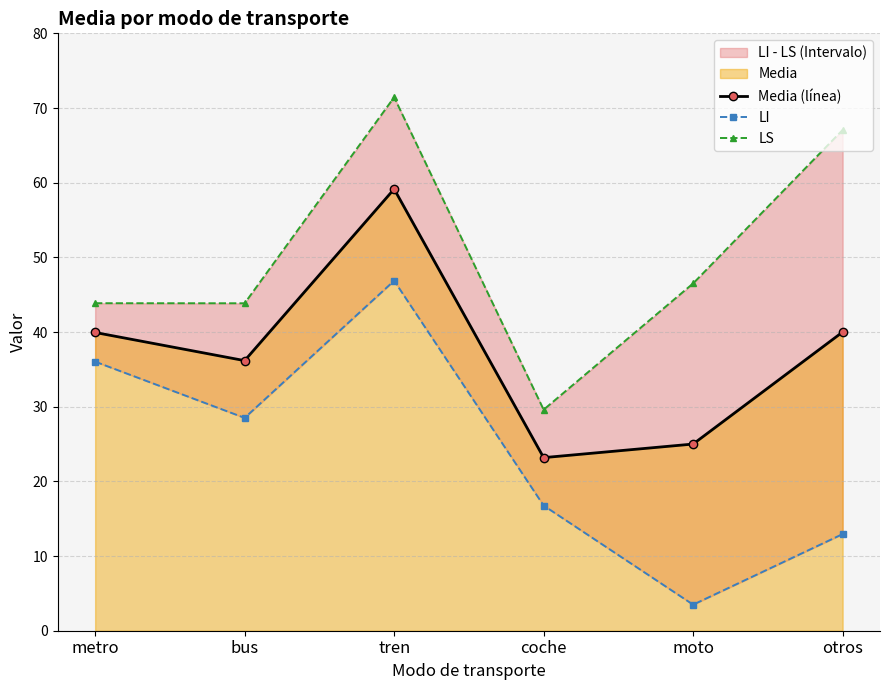

What is the sum of the LI values at otros and moto?

16.4